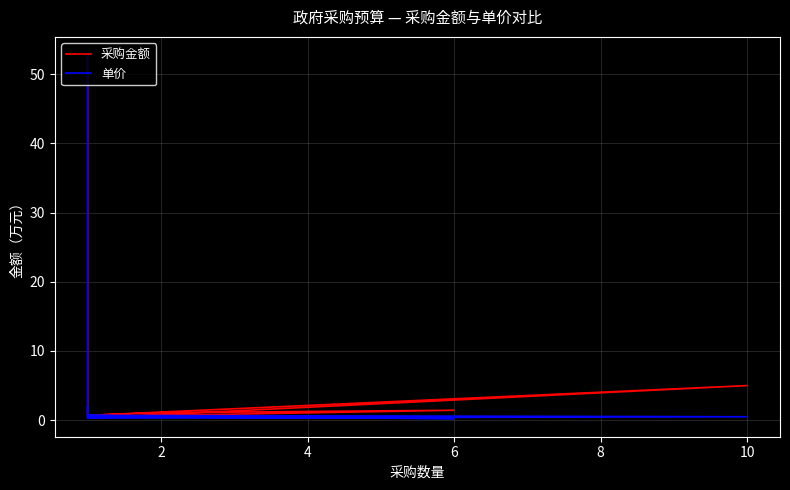

What are all the series names shown in the legend?

采购金额, 单价